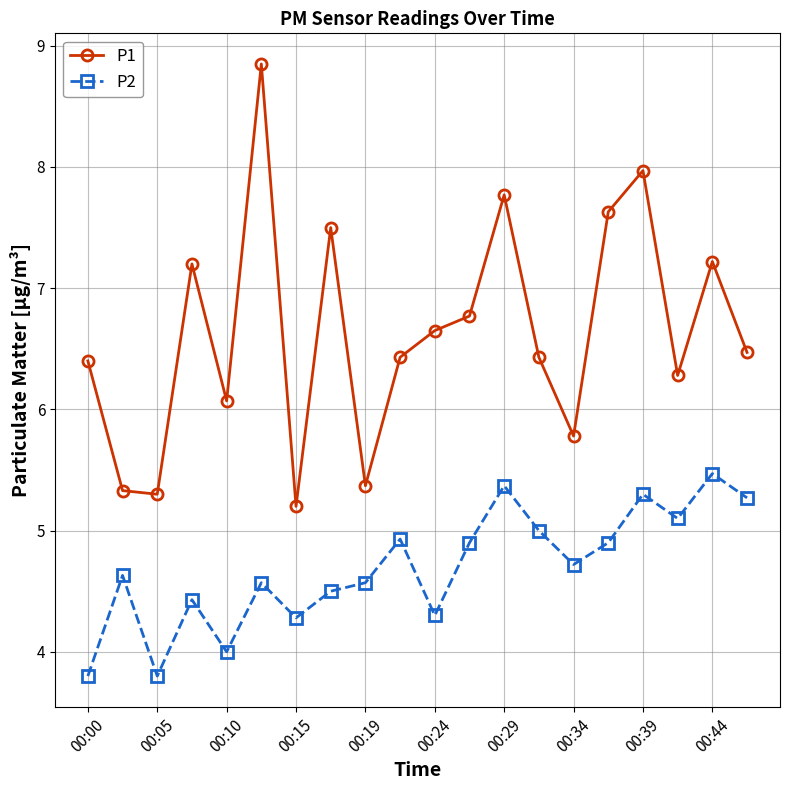

List the series in order of their peak value, lowest first.

P2, P1